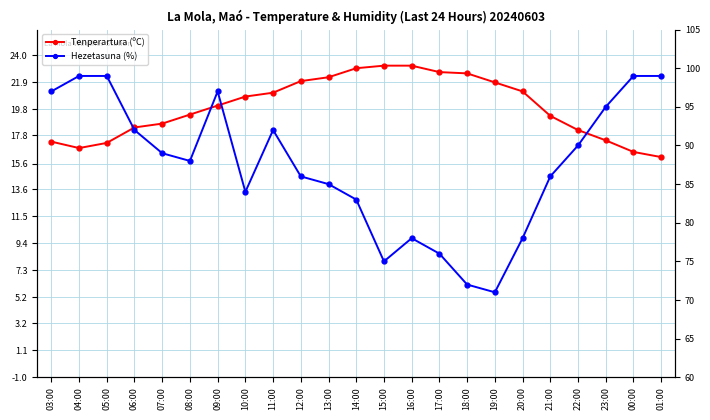

True or false: Tenperartura (ºC) and Hezetasuna (%) intersect in this chart.

False